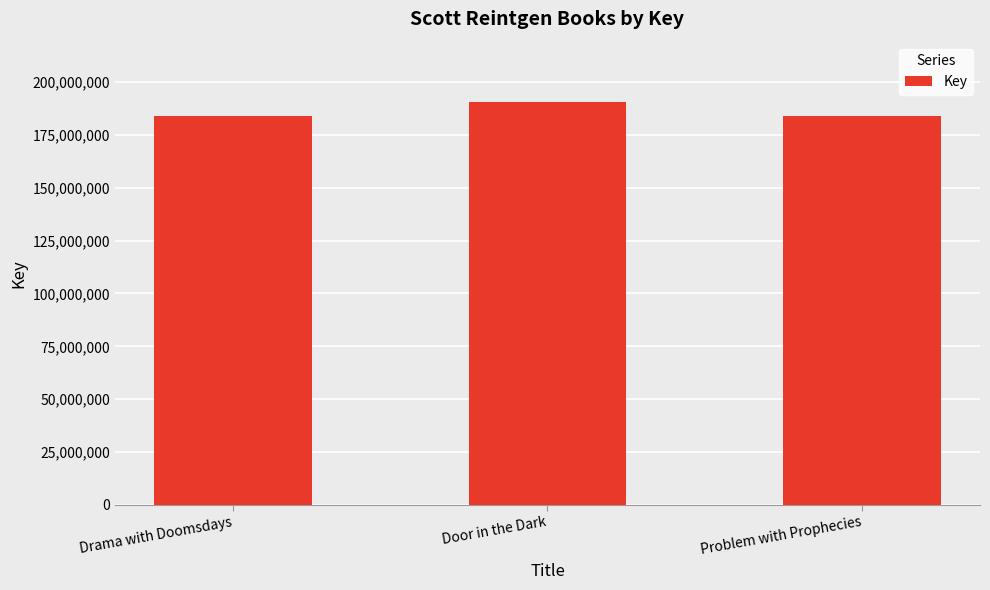

The chart shows a value of 65511589 at Drama with Doomsdays. True or false?

False